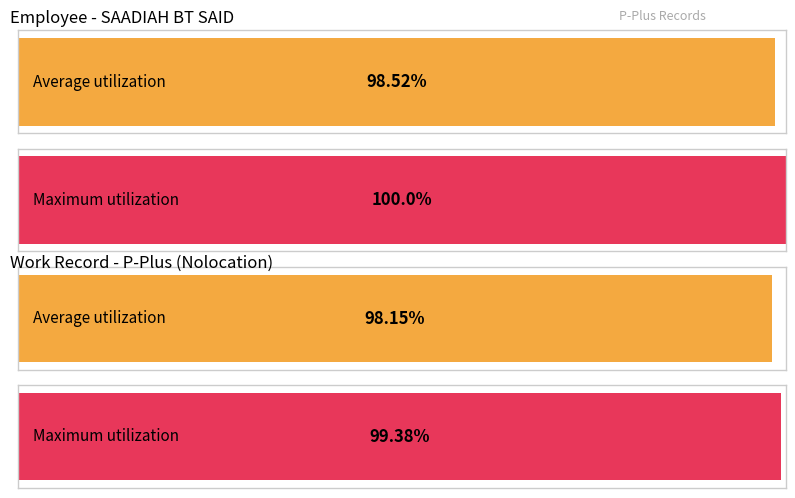

Does the chart contain any negative values?

No